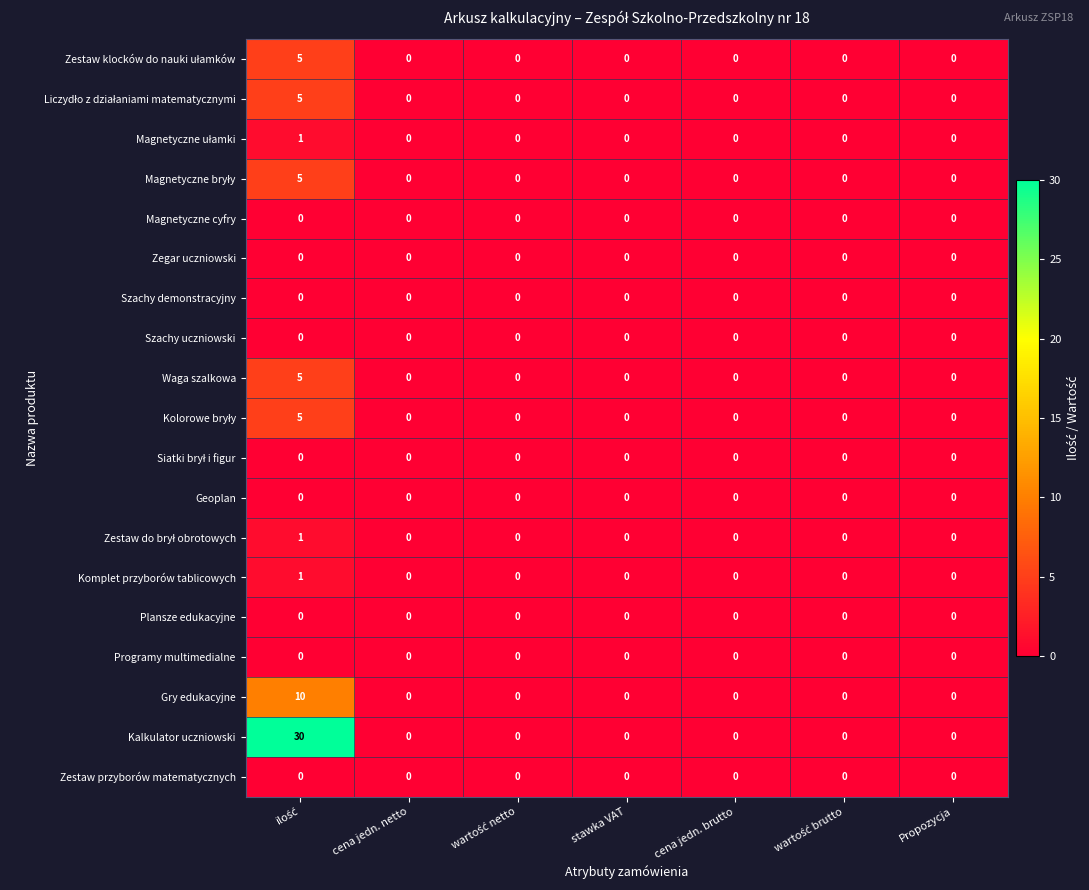

What is the greatest value displayed?

30